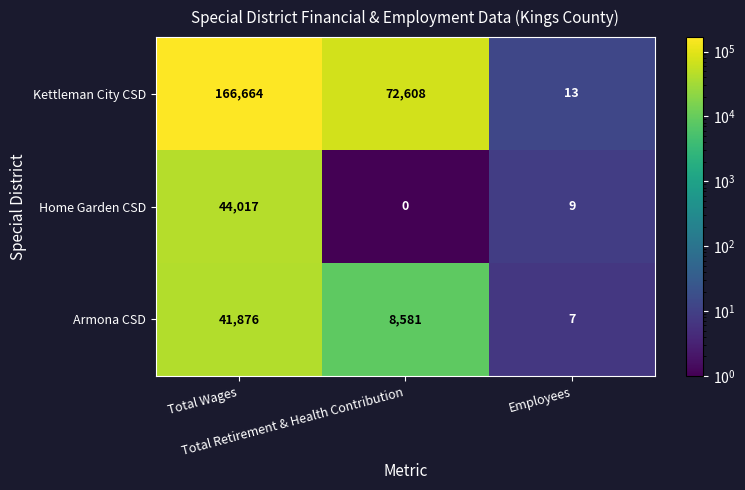

What is the sum of all Armona CSD values?

50464